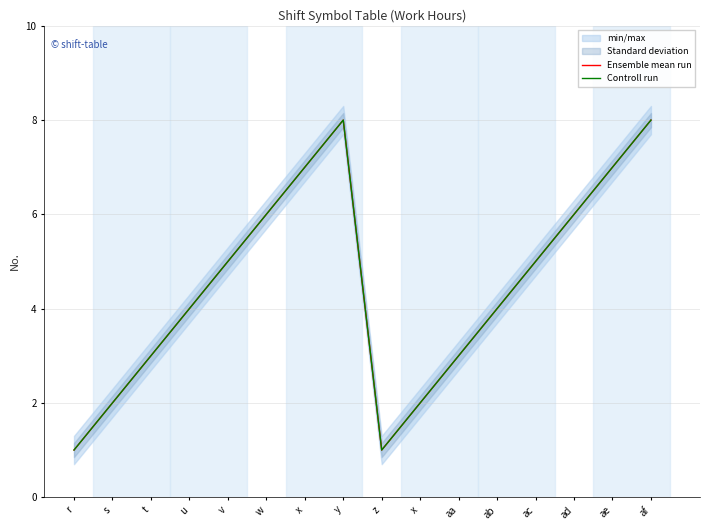

What is the label of the 10th point from the left?

x